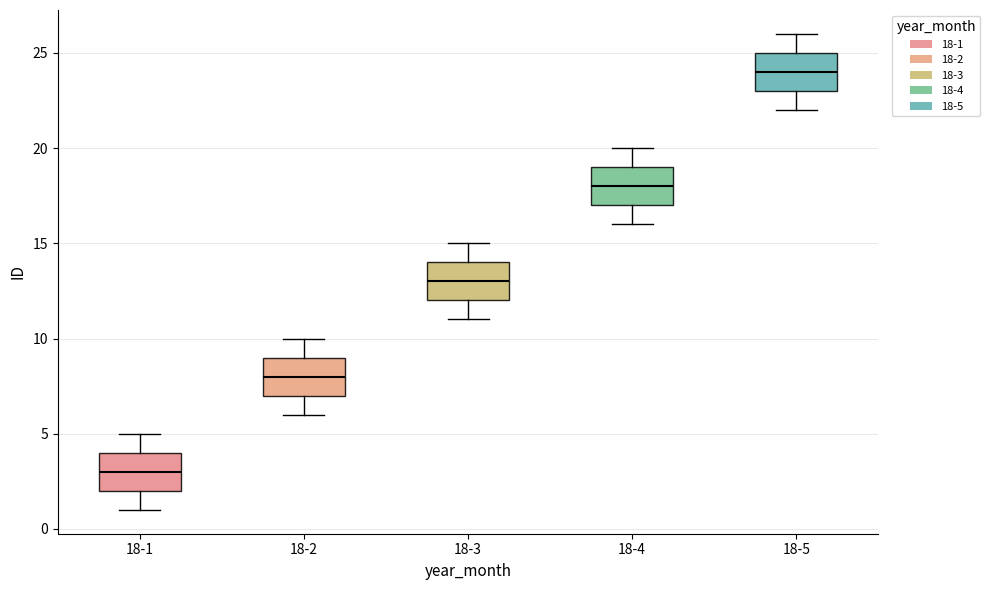

Reading left to right, read every box against the y-axis: the position of its median line, the range the box covers, and the ends of its whiskers. The values are not printed on the chart, so give them approximately, as read against the axis.

18-1: median 3, box 2 to 4, whiskers 1 to 5
18-2: median 8, box 7 to 9, whiskers 6 to 10
18-3: median 13, box 12 to 14, whiskers 11 to 15
18-4: median 18, box 17 to 19, whiskers 16 to 20
18-5: median 24, box 23 to 25, whiskers 22 to 26